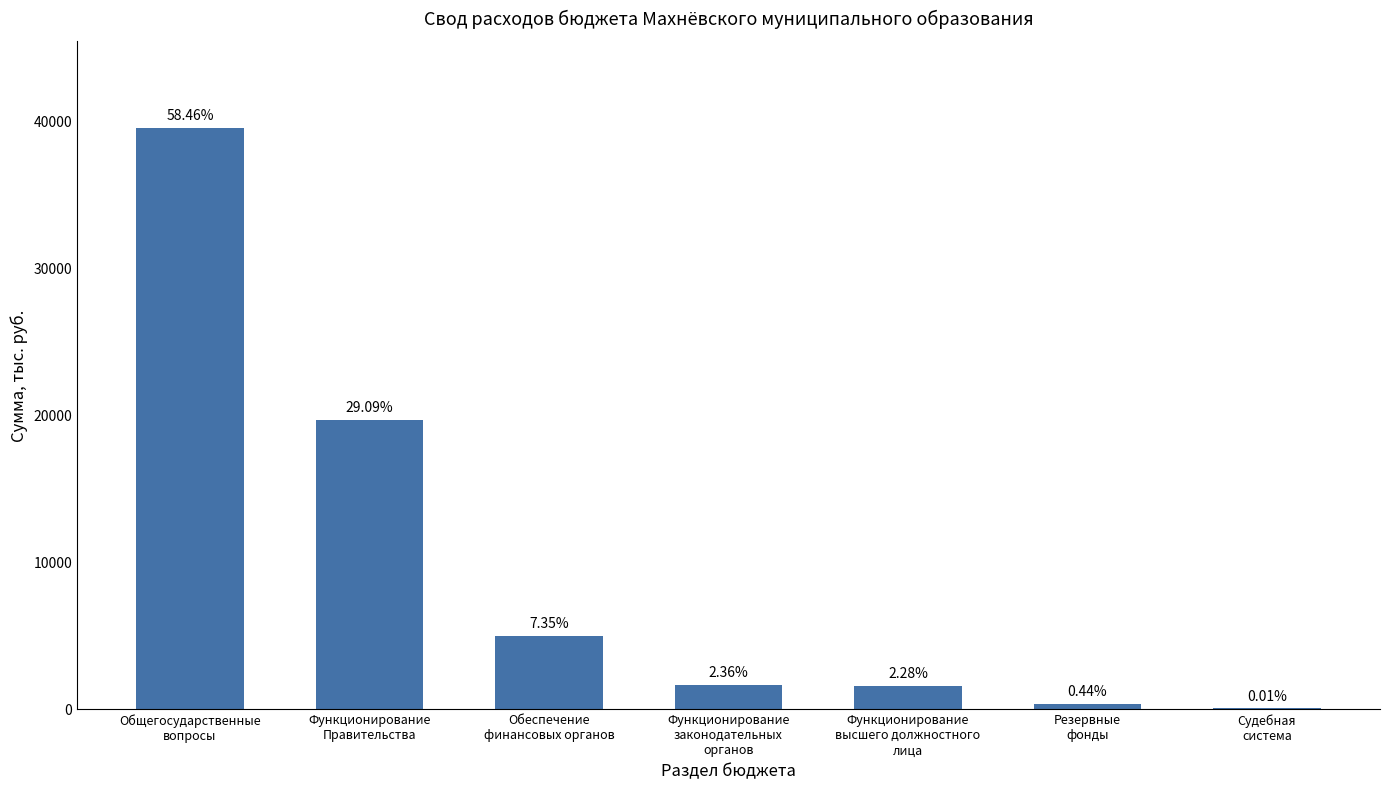

What is the difference between the maximum and second lowest values?

39179.8